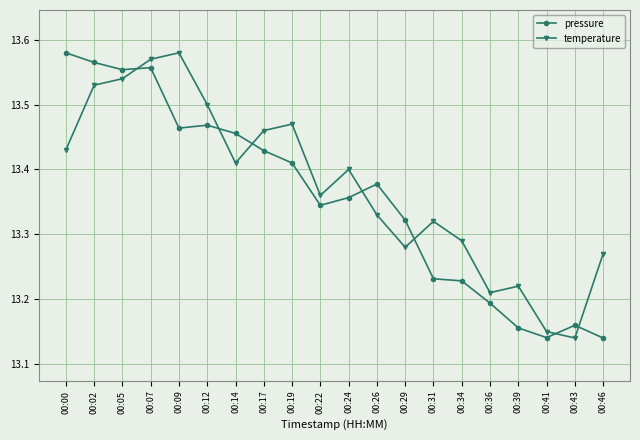

True or false: temperature has more than 1 points higher than both neighbors.

True